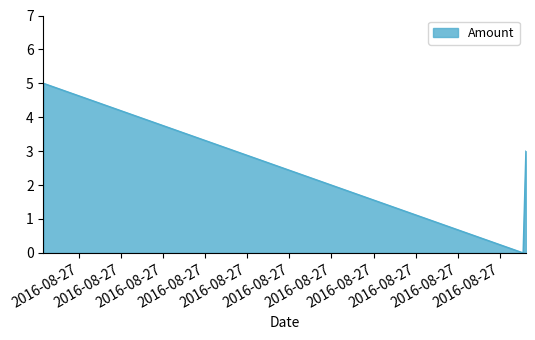

What is the difference between the second highest and minimum values?

3